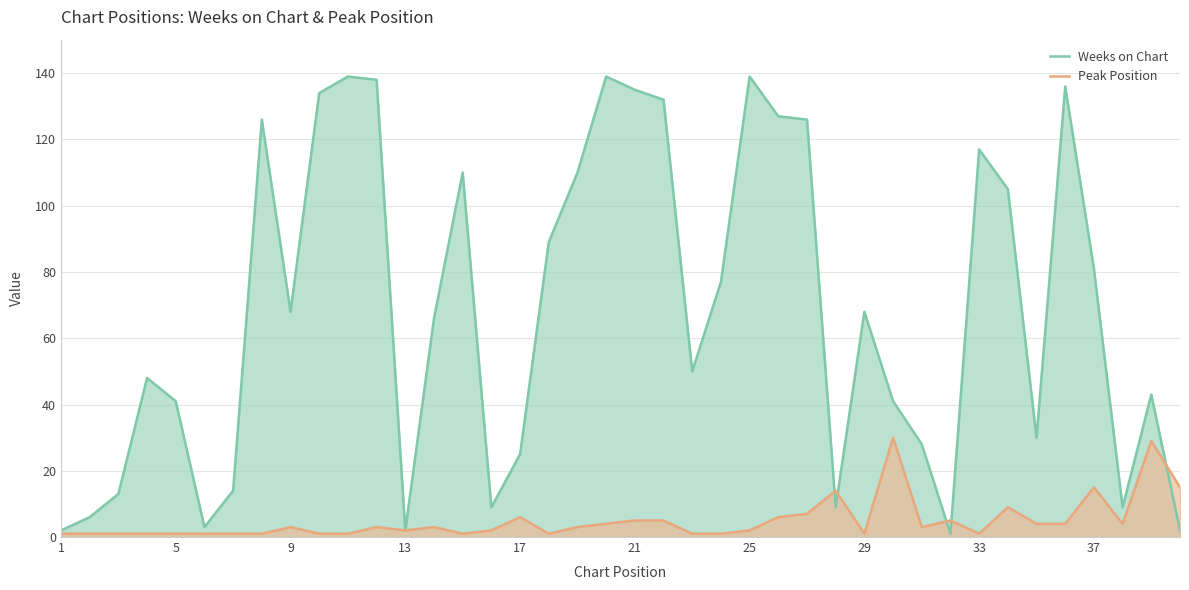

True or false: Weeks on Chart has a value of 68 at 9.

True